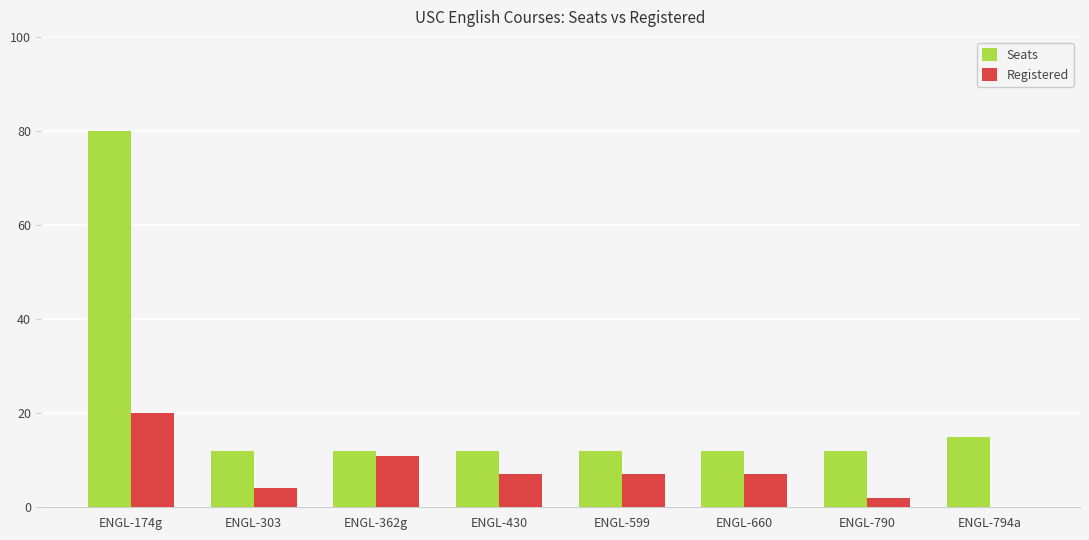

Count the number of data series in this chart.

2